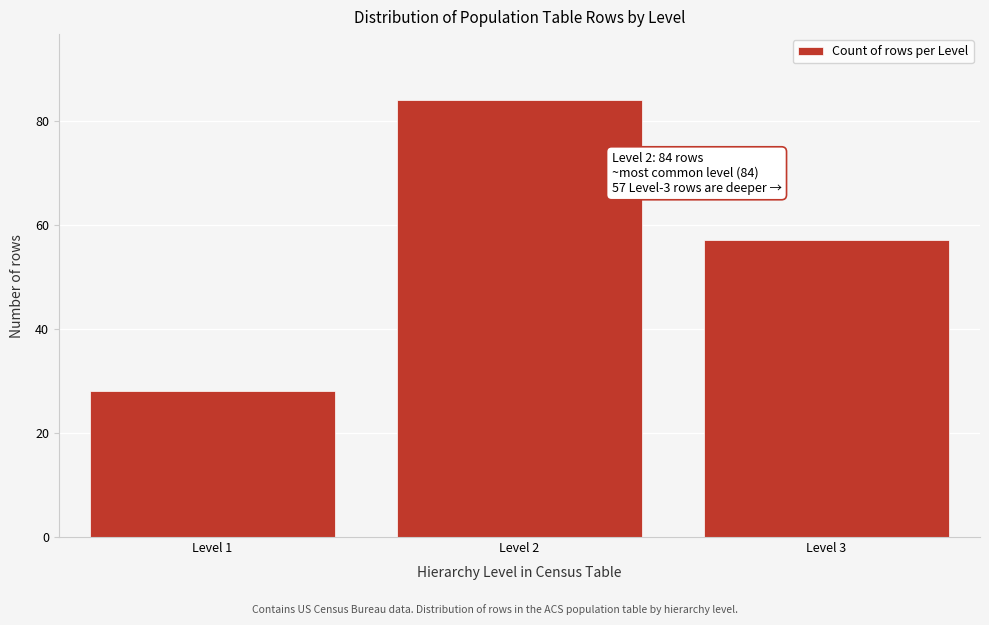

Reading left to right, list all the values displayed in this chart.

Level 1=28	Level 2=84	Level 3=57